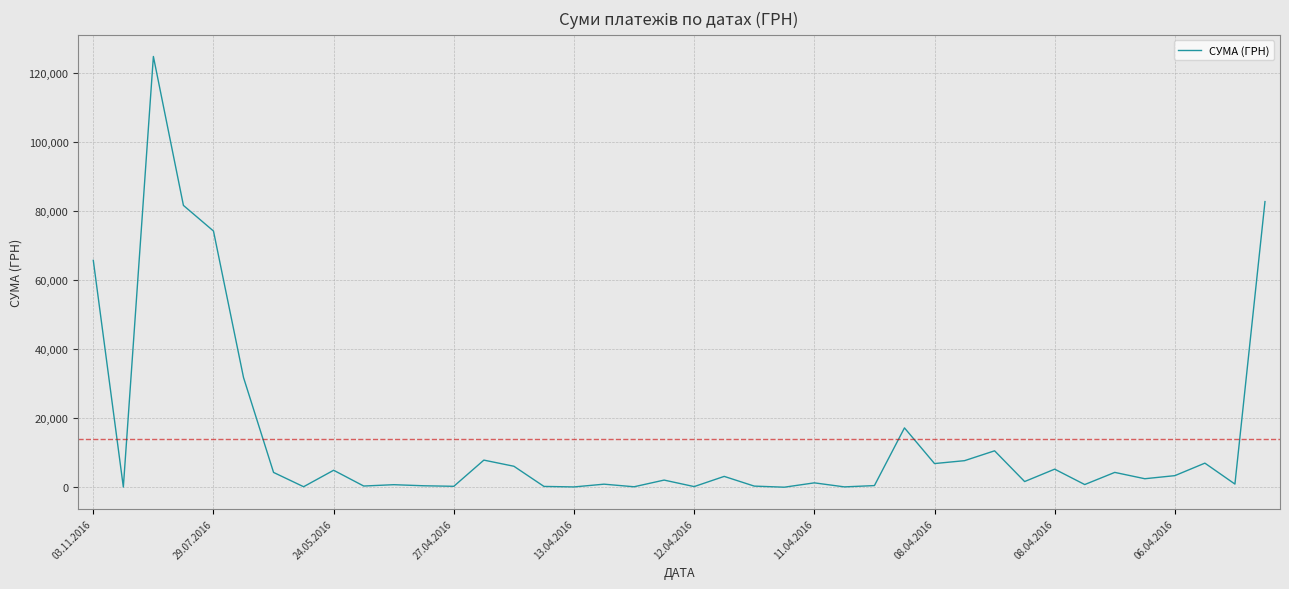

What is the difference between the maximum and minimum values?

124867.4